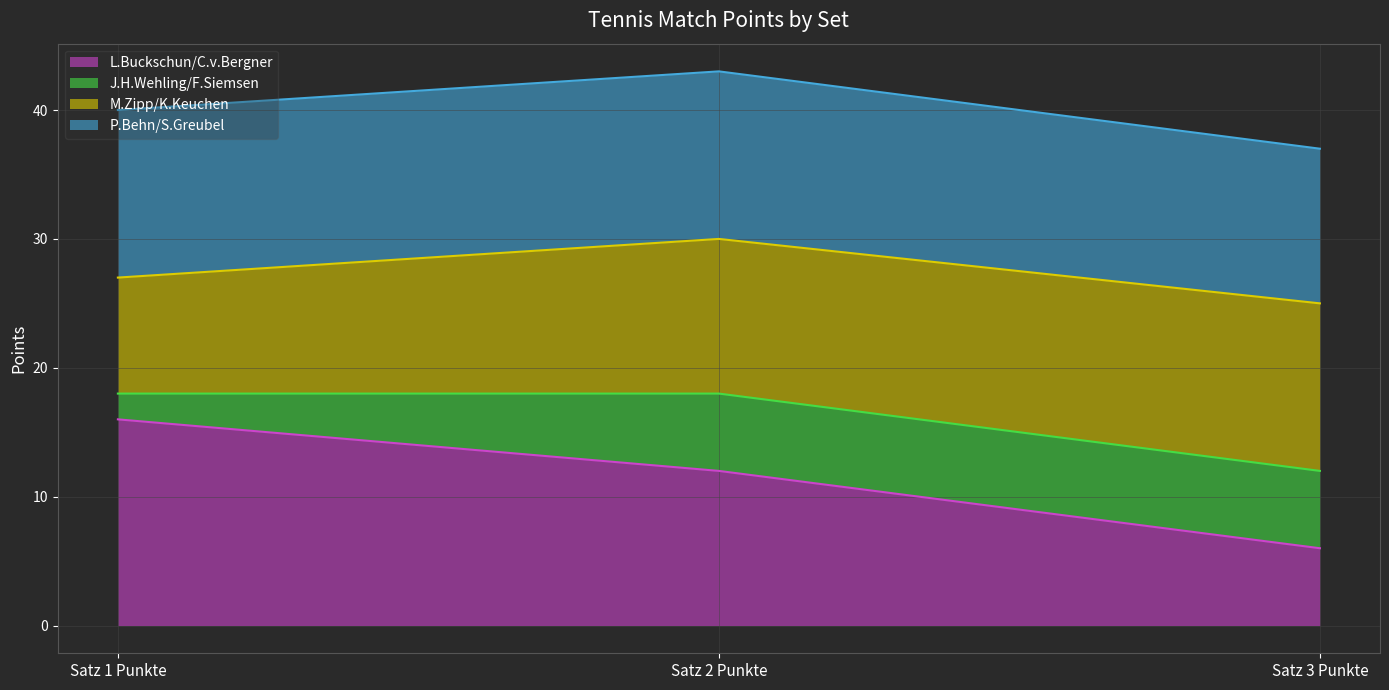

Where is L.Buckschun/C.v.Bergner nearest to the value 11?

Satz 2 Punkte